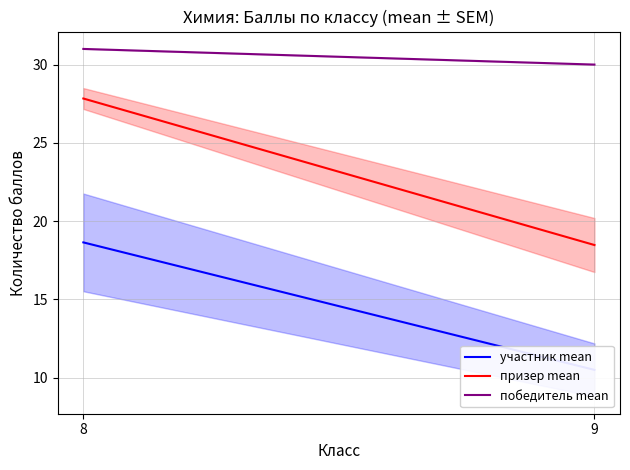

What is the approximate value of призер mean at 8?

27.8